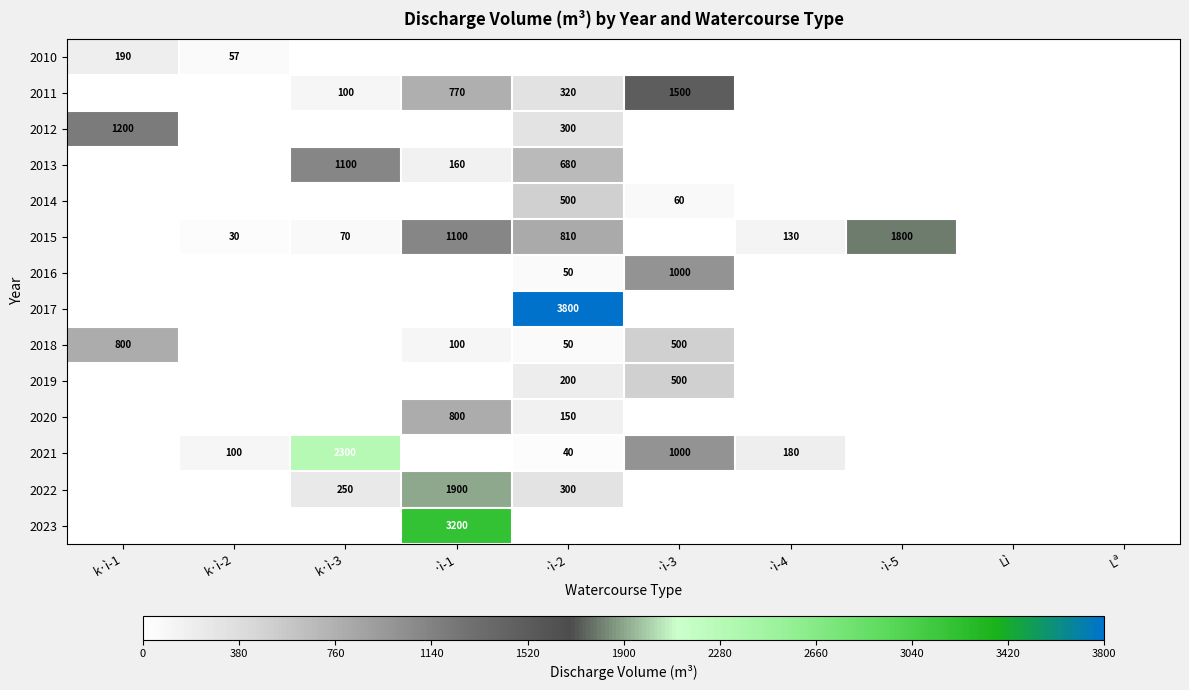

The 2011 series shows 456 at ·ì-1. True or false?

False